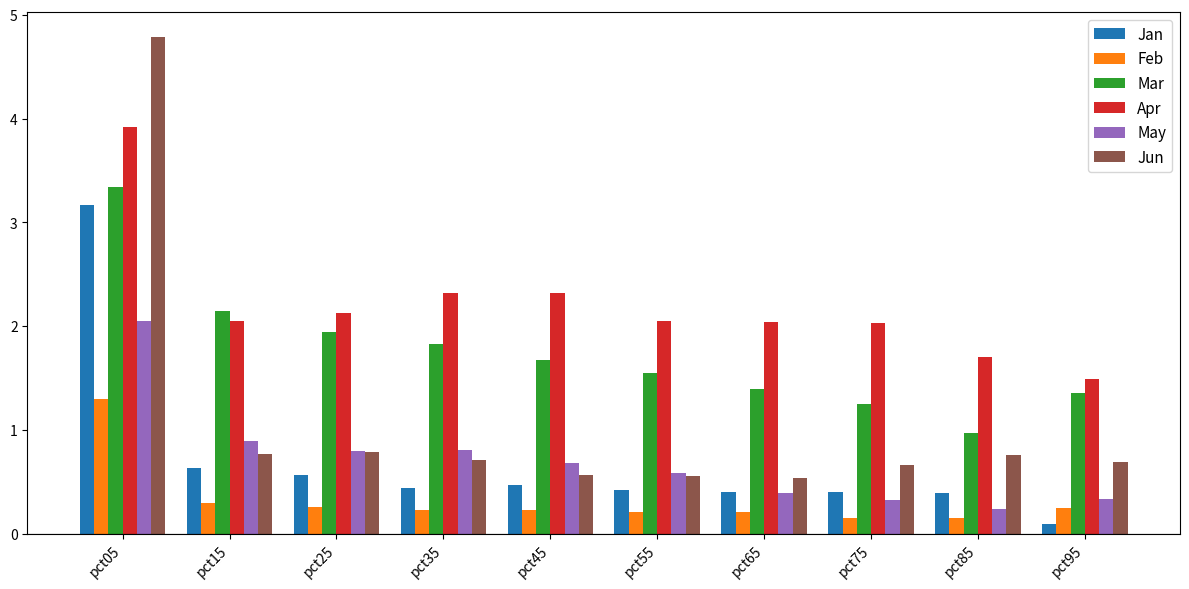

The value of Apr at pct55 is 3.4. True or false?

False